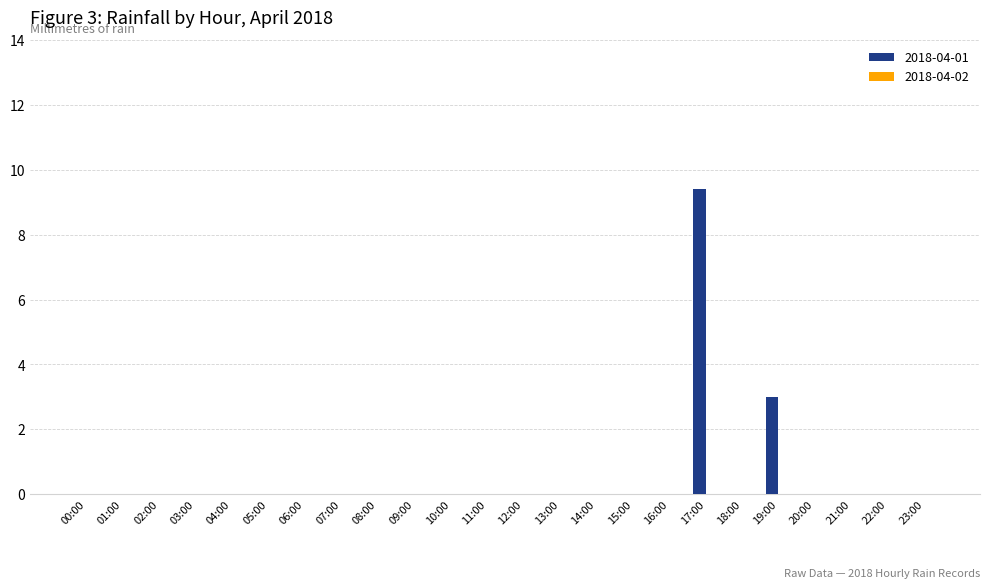

The value at 05:00 is 0.0. True or false?

True